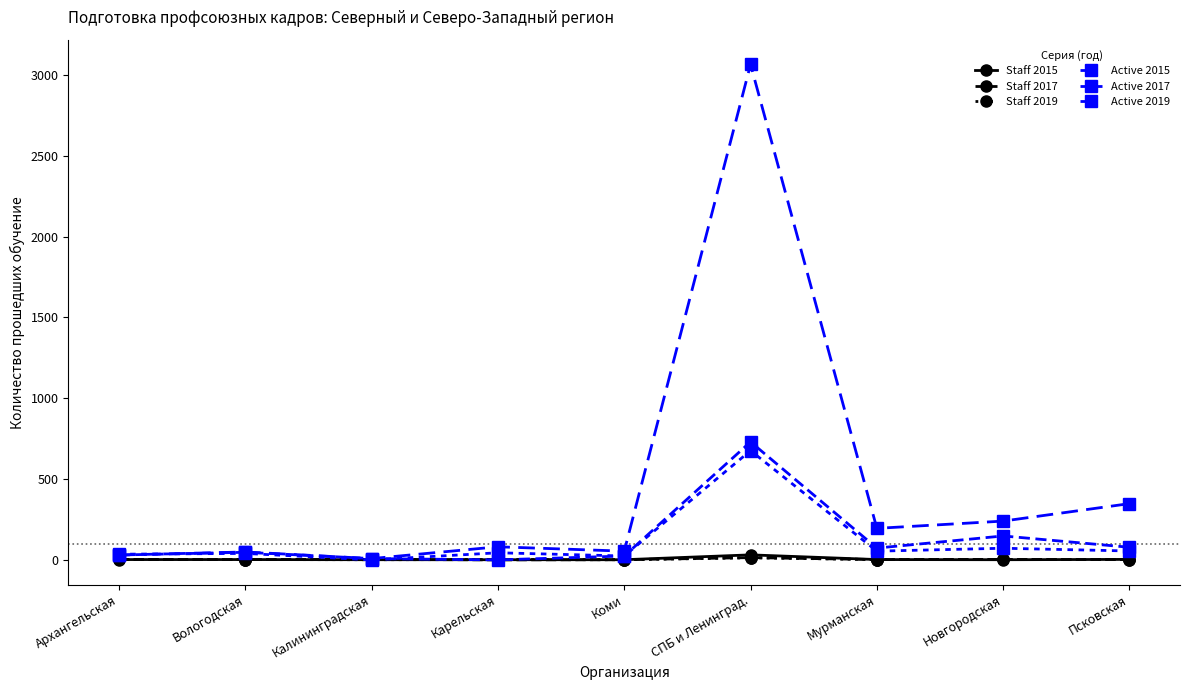

Which category has the lowest value across all series?

Карельская